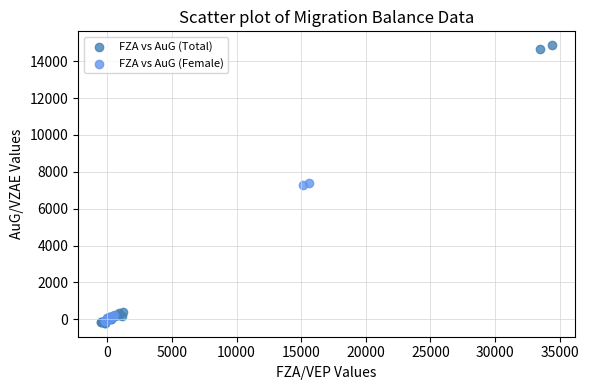

Which series contains the highest Y value?

FZA vs AuG (Total)